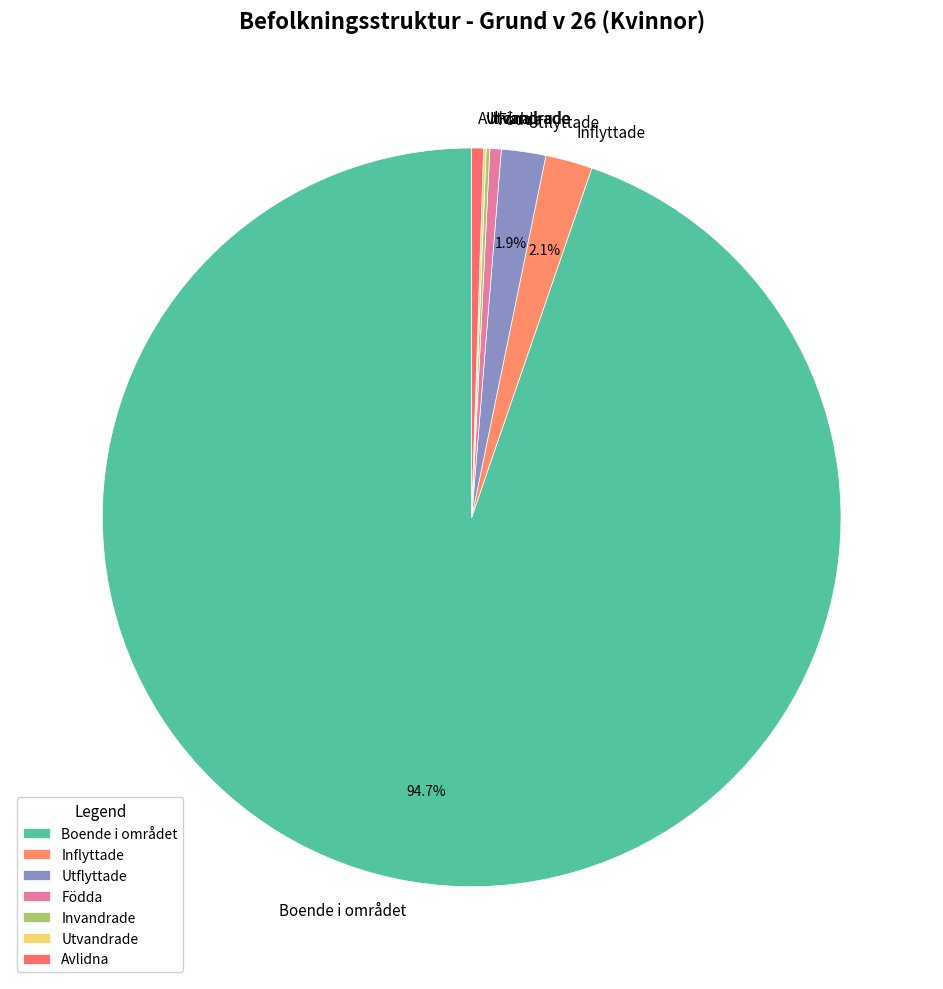

Which slice is the largest?

Boende i området